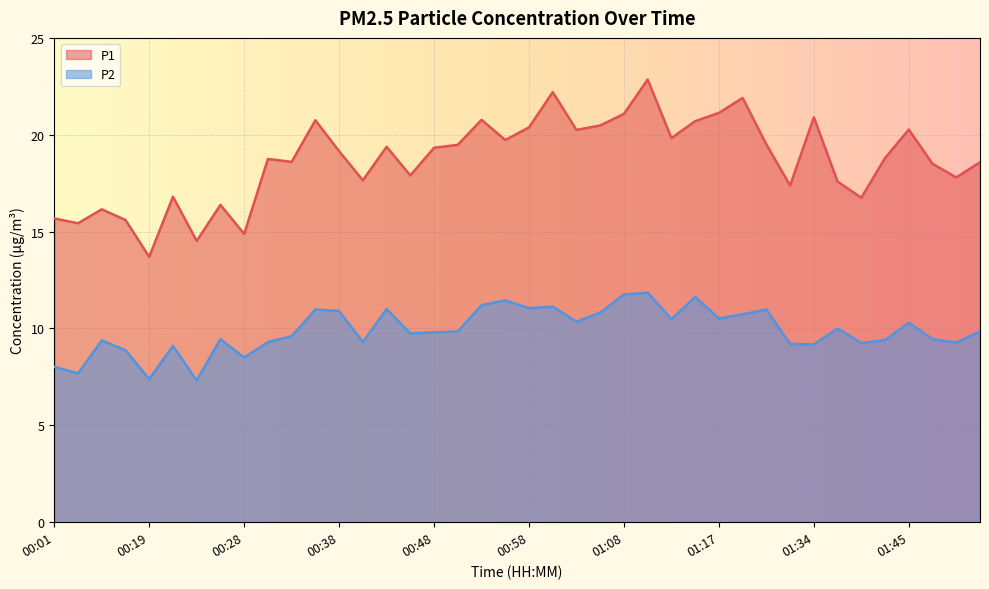

Rank the categories by P1 value from lowest to highest.

00:19, 00:23, 00:28, 00:04, 00:09, 00:01, 00:06, 00:26, 01:39, 00:21, 01:28, 01:37, 00:41, 01:50, 00:46, 01:47, 01:52, 00:33, 00:31, 01:42, 00:38, 00:48, 00:43, 00:50, 01:23, 00:55, 01:13, 01:03, 01:45, 00:58, 01:05, 01:15, 00:36, 00:53, 01:34, 01:08, 01:17, 01:20, 01:00, 01:10